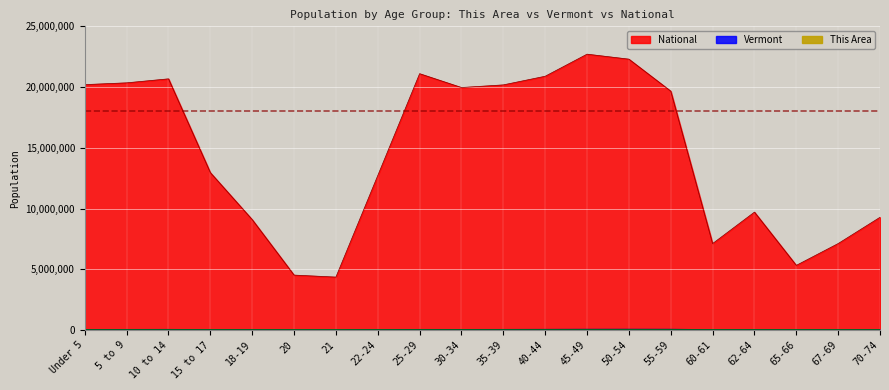

What value does the National series have at 20, to the nearest 10?

4519130